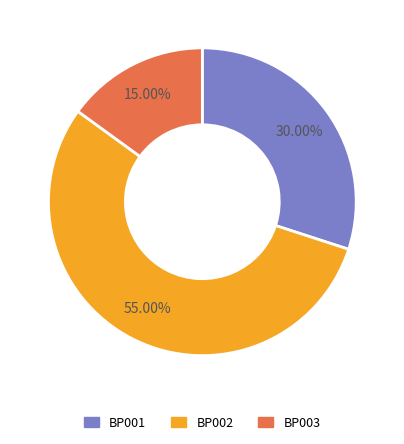

Is there any slice that represents more than half of the pie?

Yes